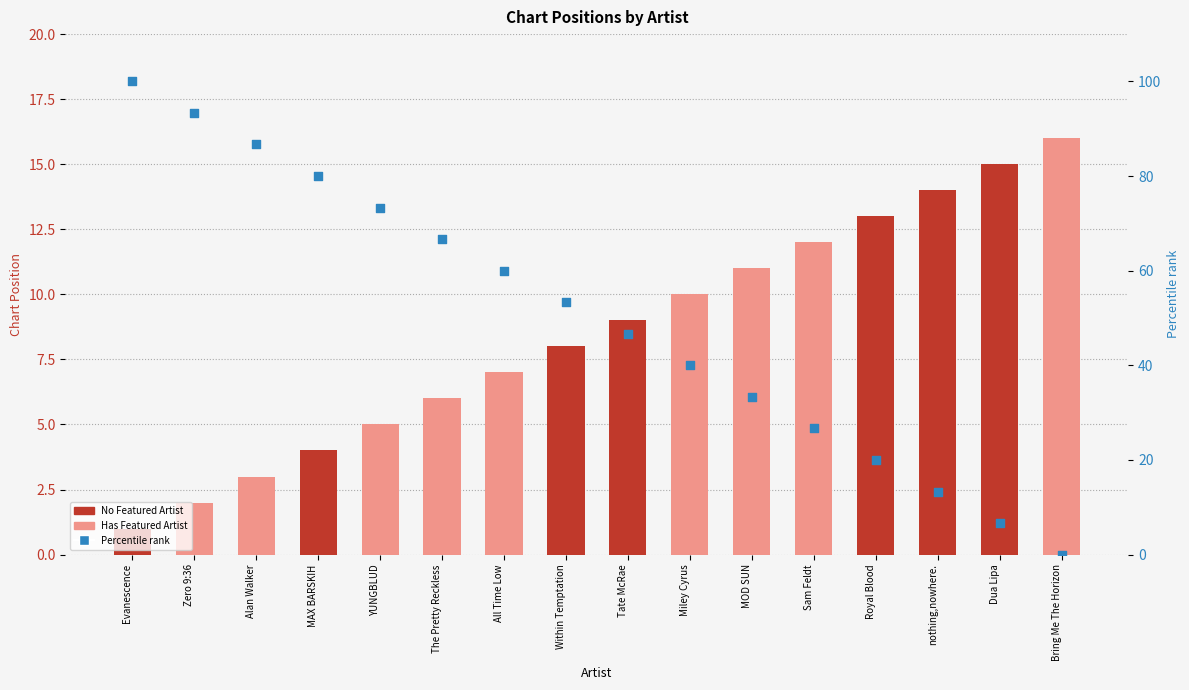

Approximately how many times larger is the value at Tate McRae compared to All Time Low?

0.8